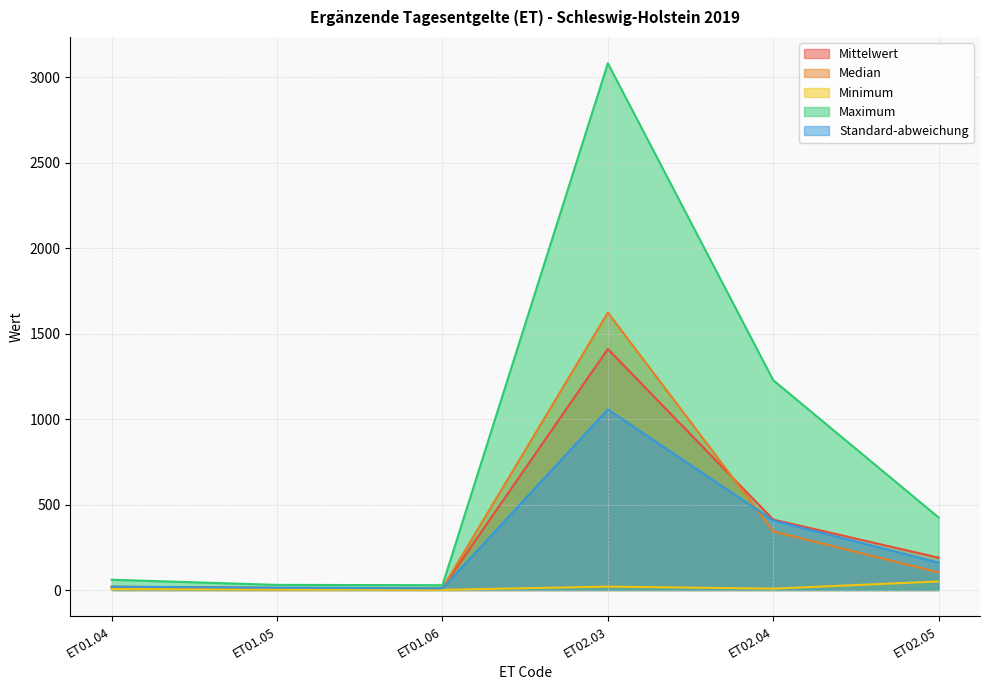

What is the difference between the maximum and minimum values in the Maximum series?

3053.0